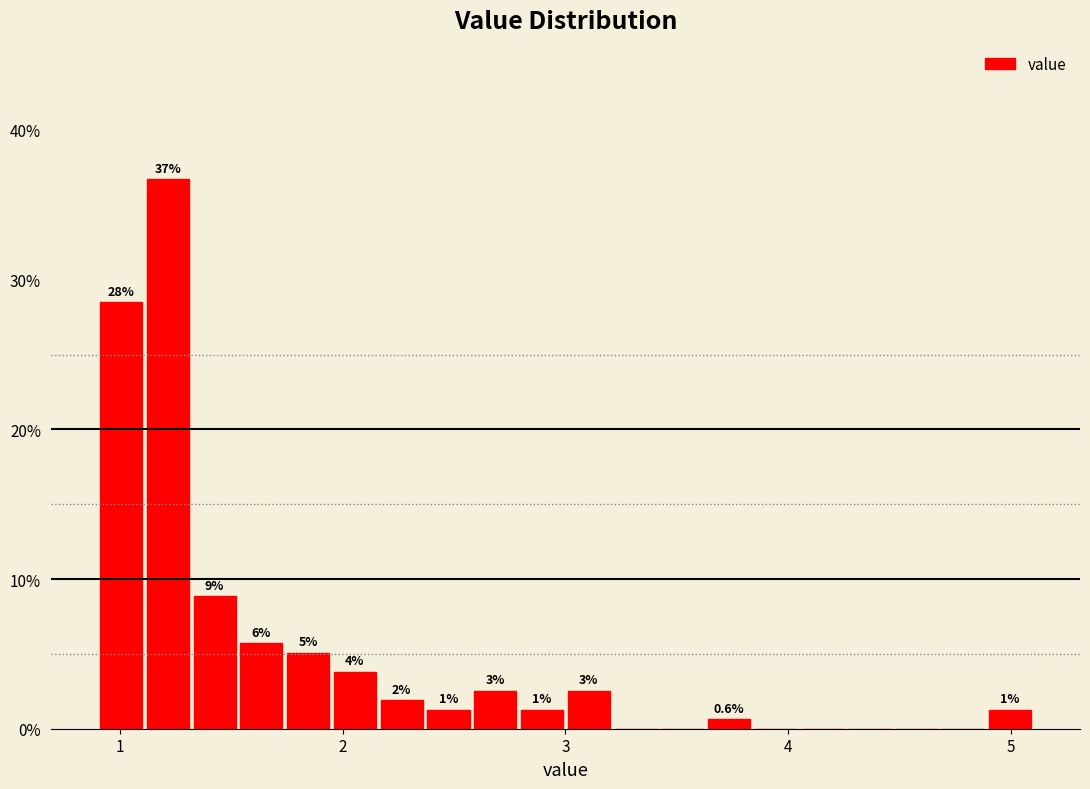

Around what value on the x-axis is the tallest bar? Give the approximate position of its centre, as read against the axis.

1.2